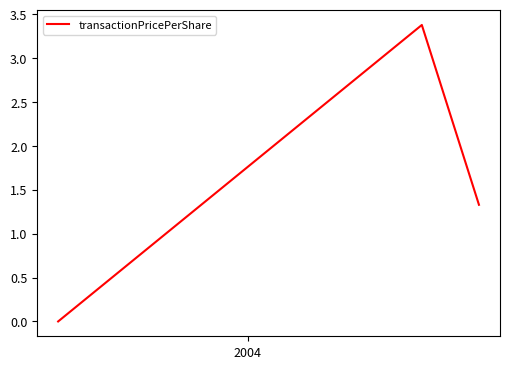

What is the sum of all values?

4.7